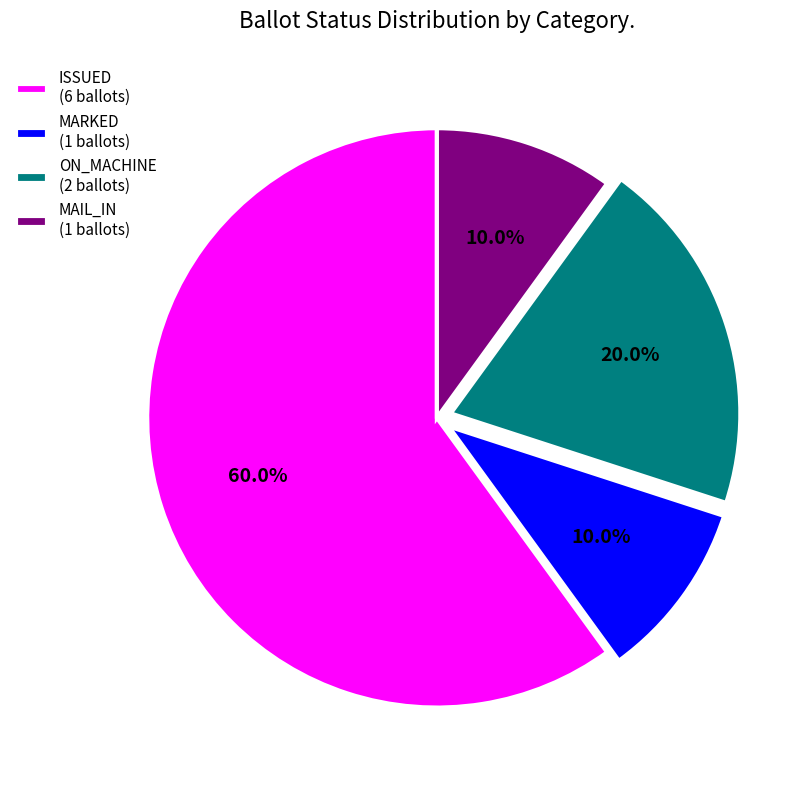

Is the sum of MAIL_IN and MARKED greater than half?

No